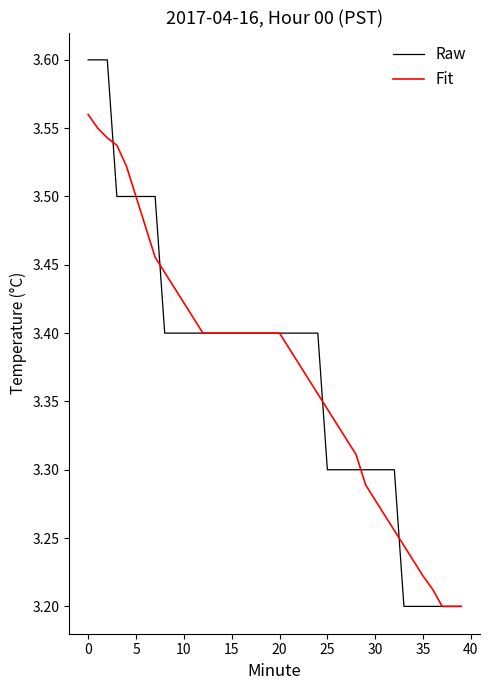

List the series in order of their peak value, lowest first.

Fit, Raw